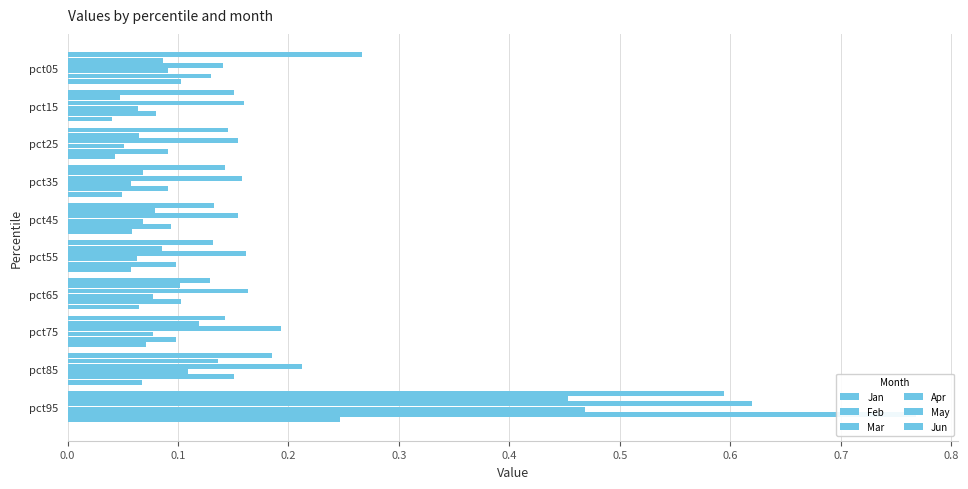

What is the total value across all series at pct25?

0.5